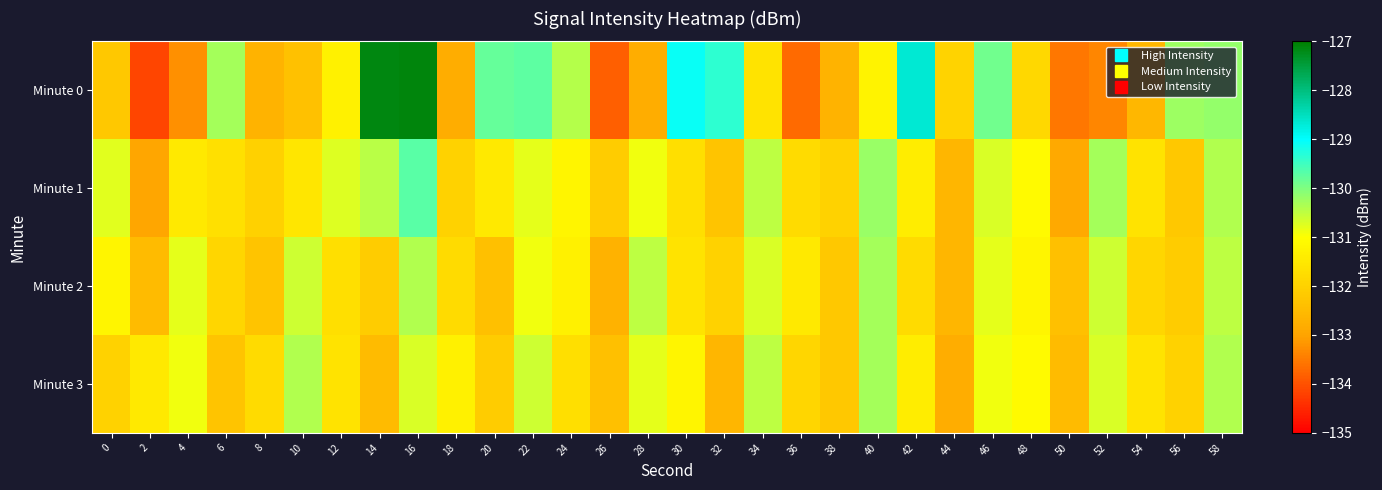

Count the number of categories in the chart.

30